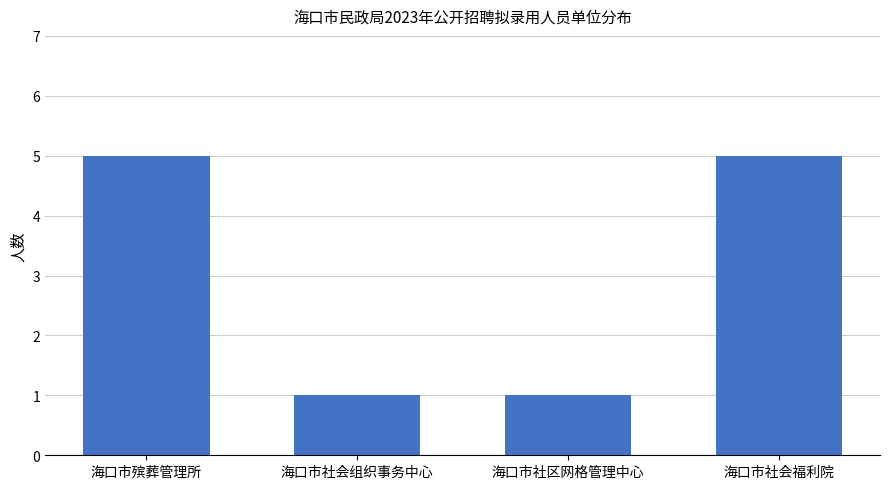

What is the change in value from 海口市殡葬管理所 to 海口市社会组织事务中心?

-4